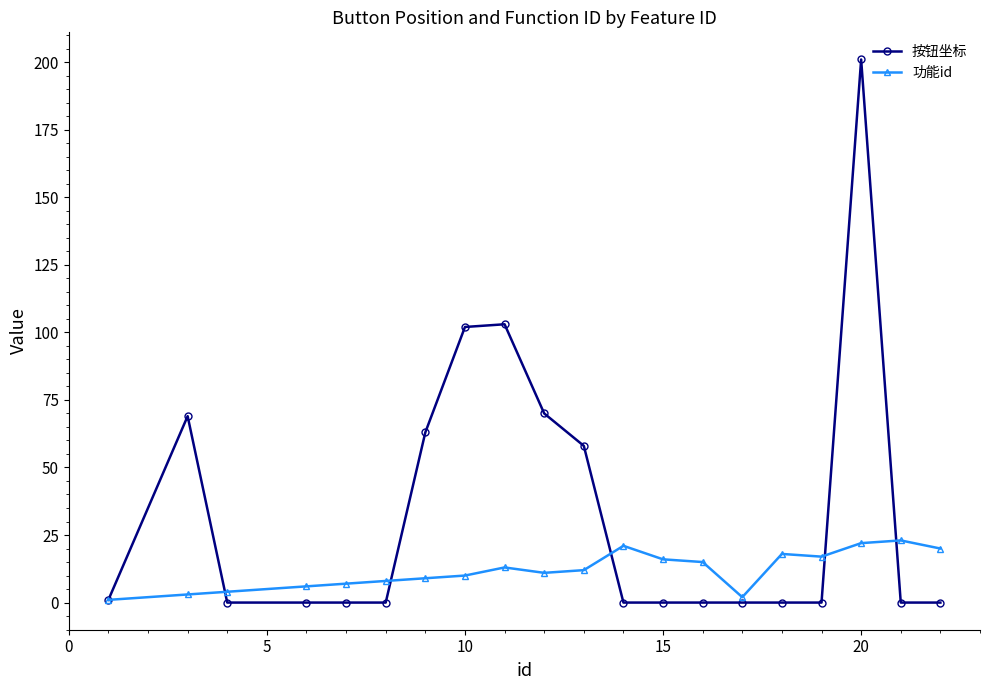

At how many categories does at least one series exceed 51?

7